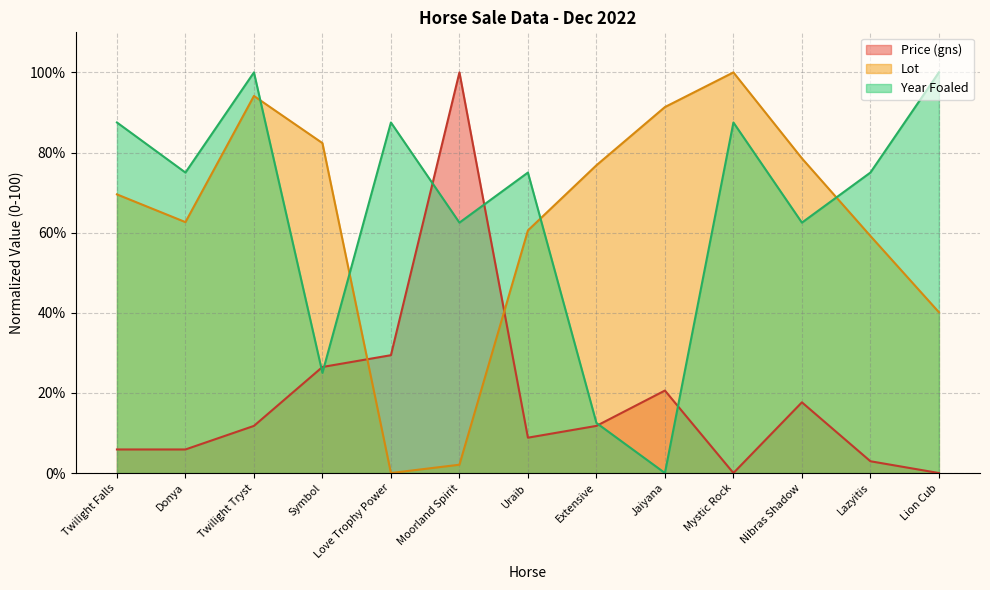

At how many categories does at least one series exceed 34?

13